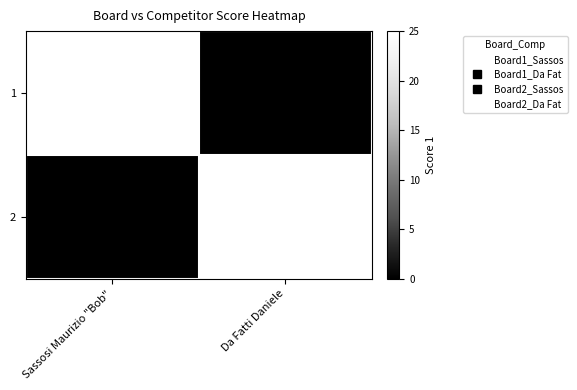

At which category does the chart reach its peak across all series?

Sassosi Maurizio "Bob"